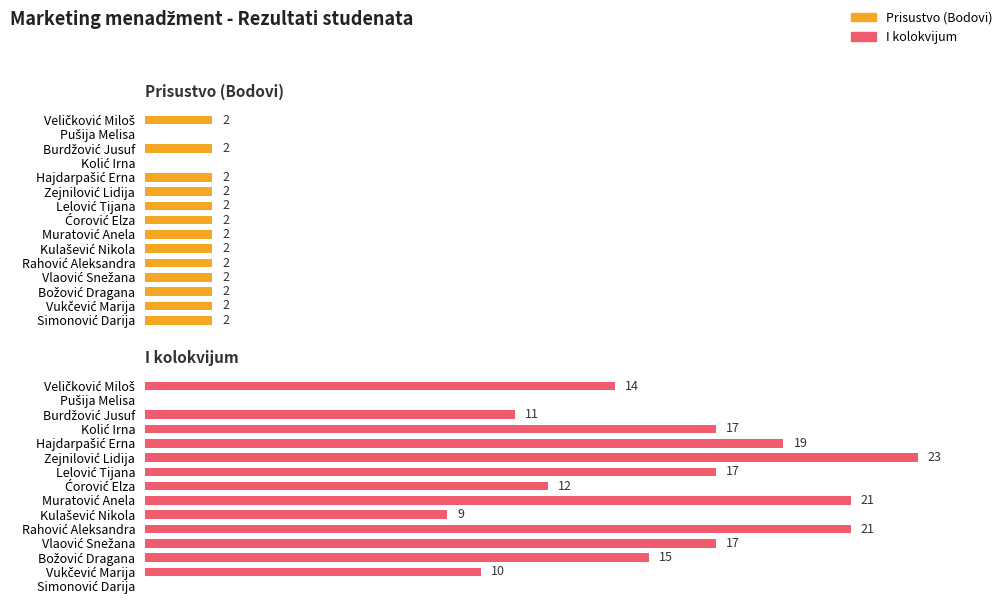

List the series in order of their overall mean, lowest first.

Prisustvo (Bodovi), I kolokvijum